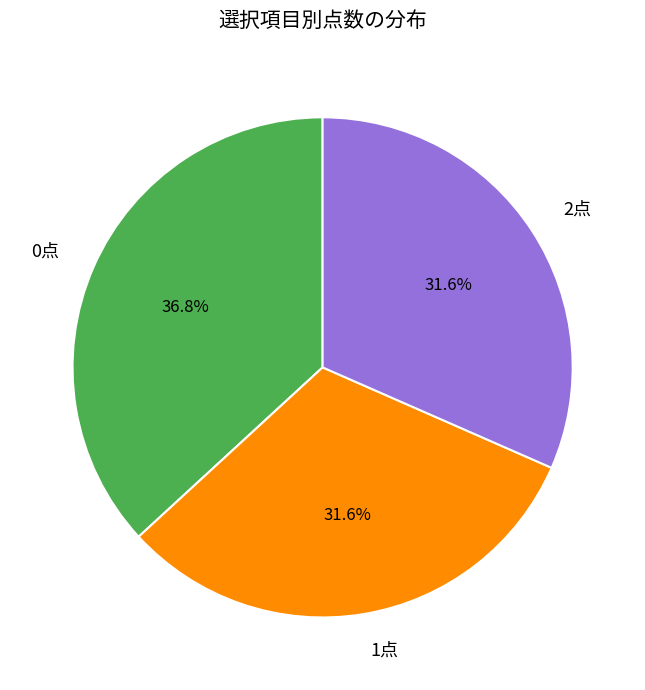

Which category has the biggest portion of the pie?

0点